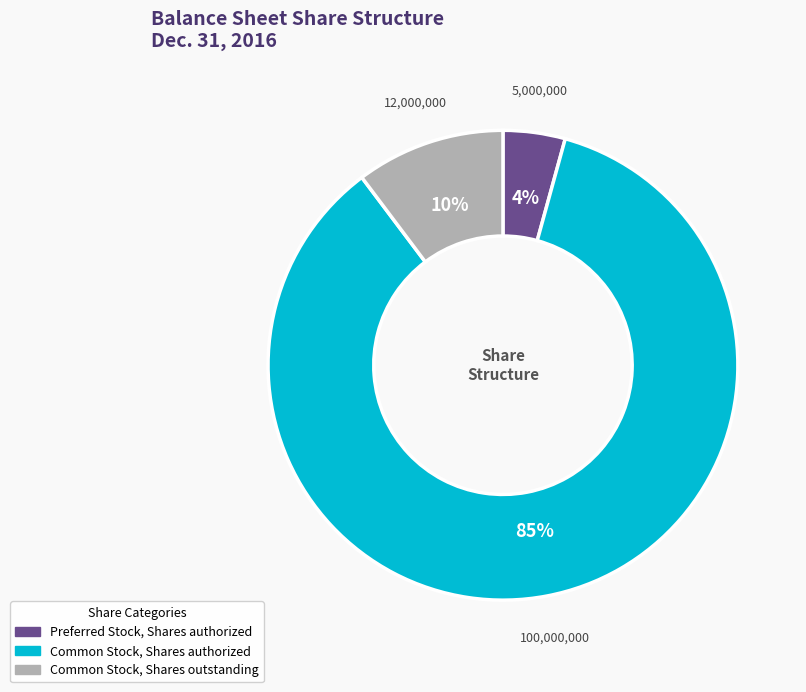

Do Common Stock, Shares outstanding and Preferred Stock, Shares authorized together represent more than half of the pie?

No